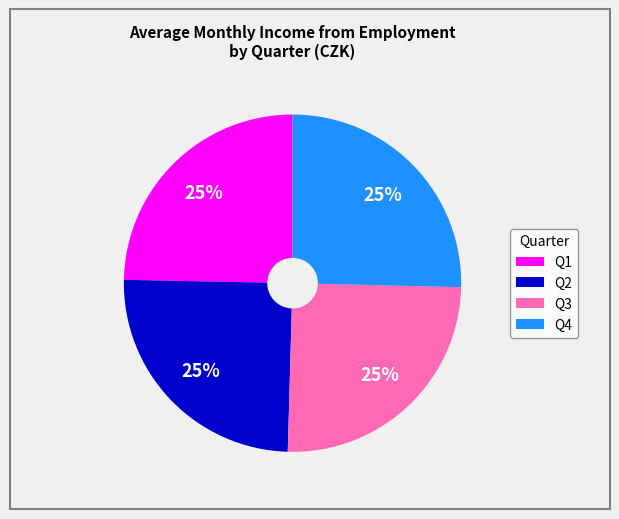

The Q2 slice represents 25% of the pie. True or false?

True